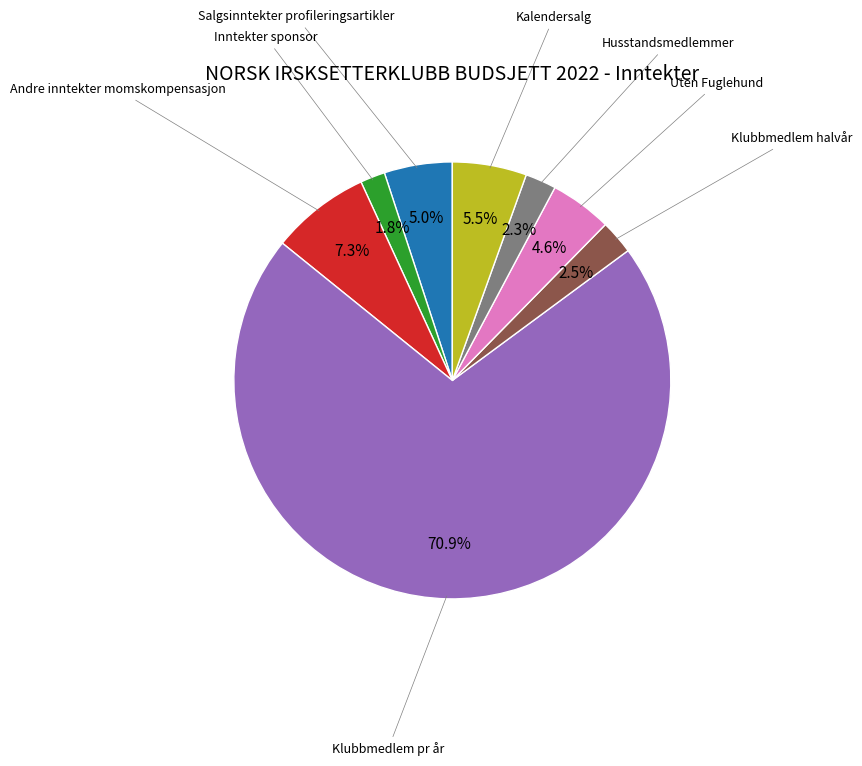

Is there any slice that represents more than half of the pie?

Yes